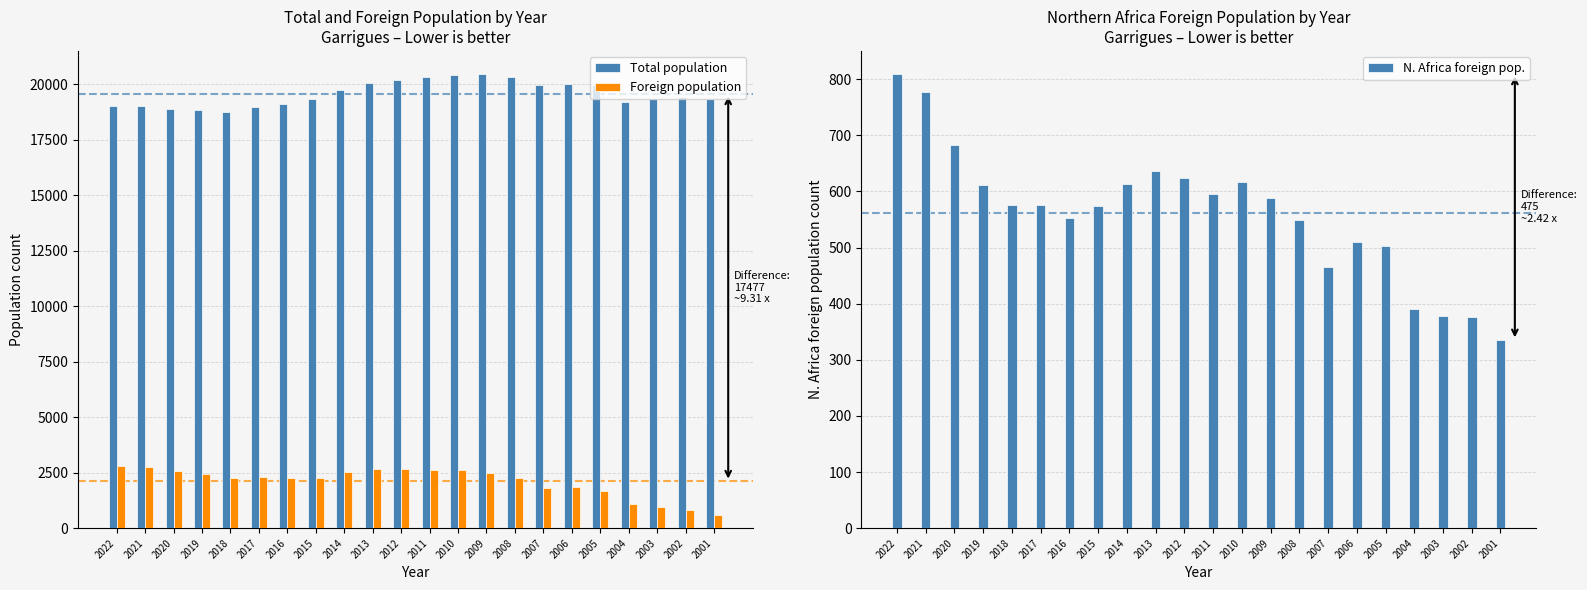

Which label corresponds to the smallest value in the chart?

2001